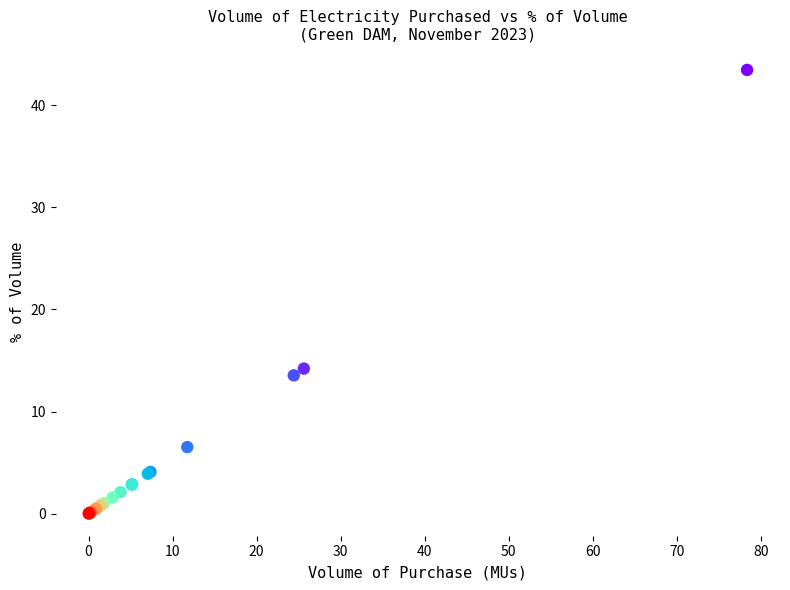

What Y value in the scatter plot is closest to 21?

14.2